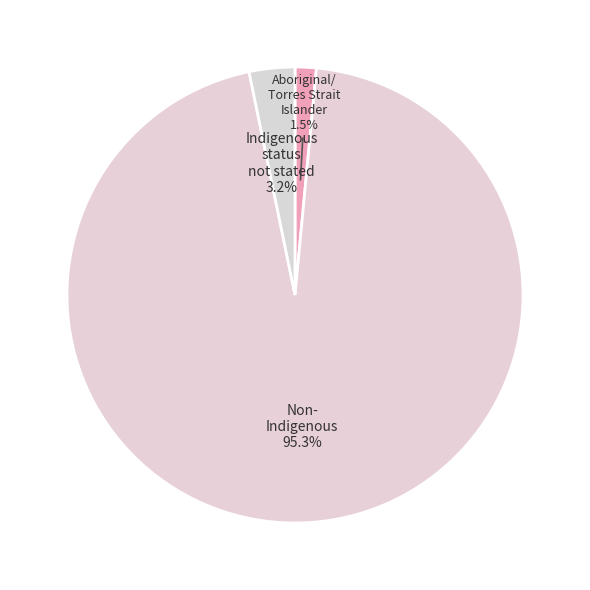

Count the number of slices in the pie.

3